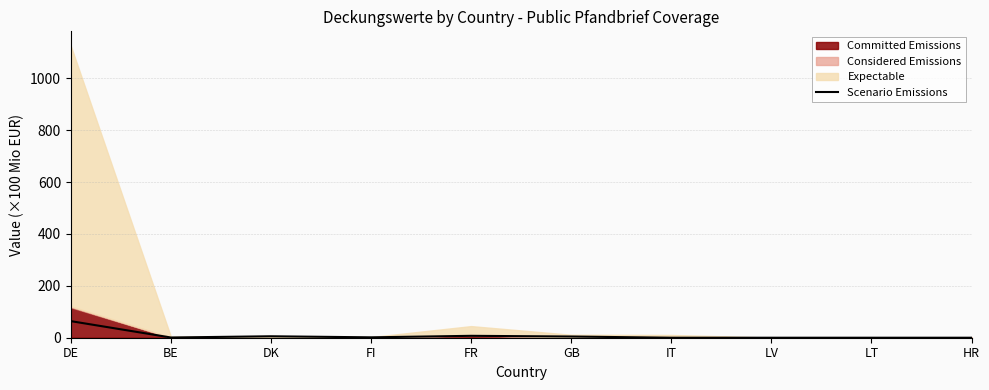

What is the approximate value at DE?

63.9